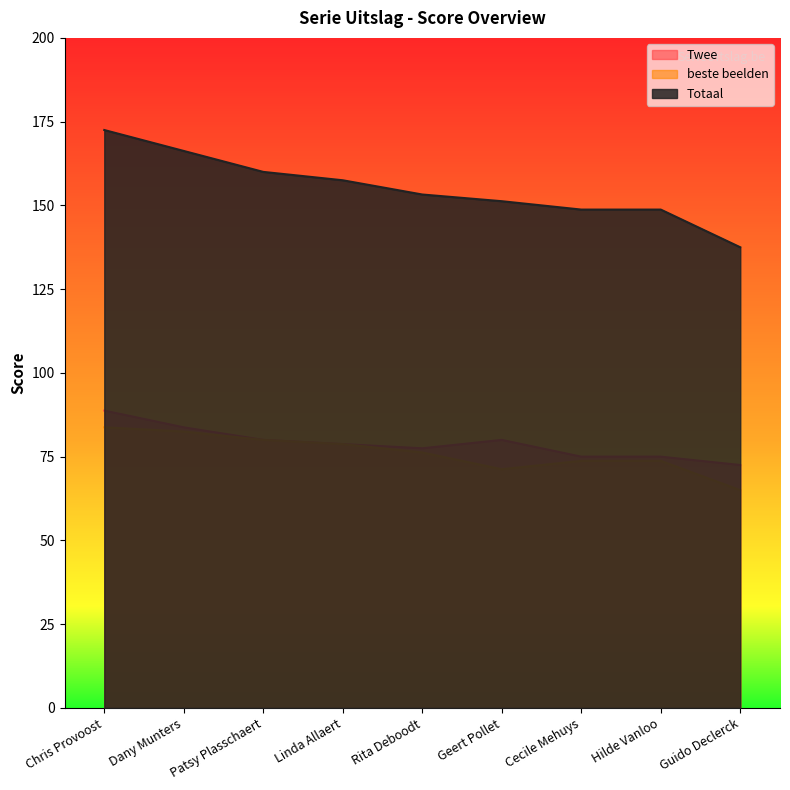

At which category does Twee reach its first local peak?

Geert Pollet